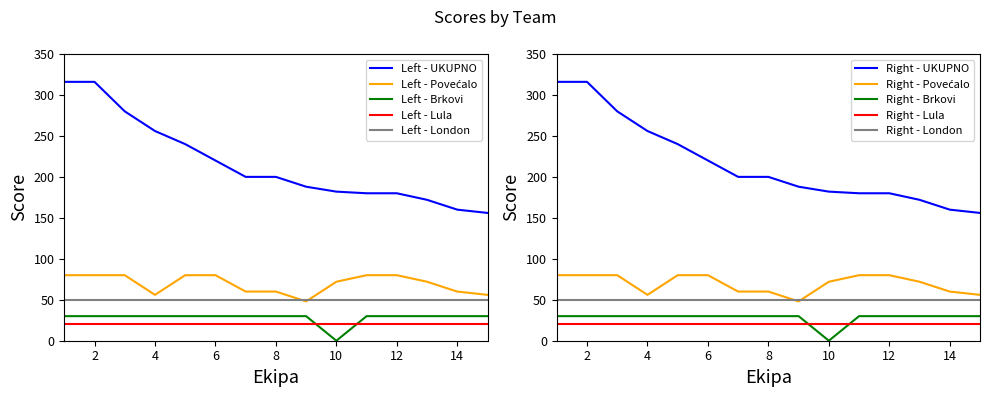

How many values in the UKUPNO series are below 200?

7